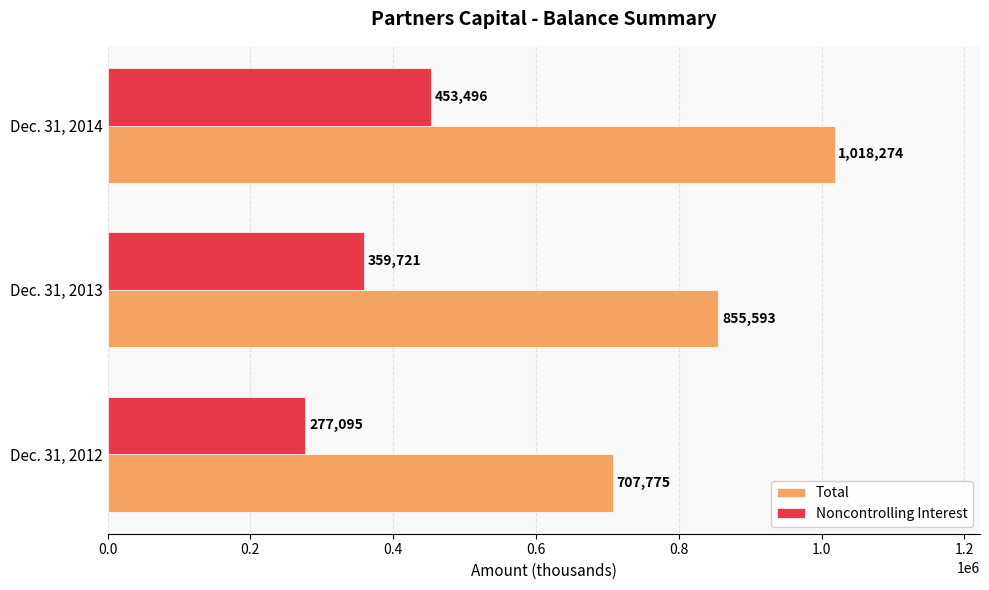

What is the approximate value of Noncontrolling Interest at Dec. 31, 2014, to the nearest 10?

453500